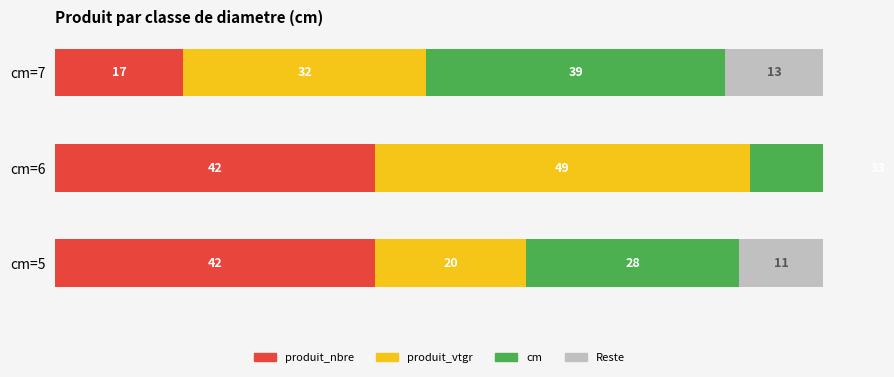

How many values in the cm series are below 33?

1